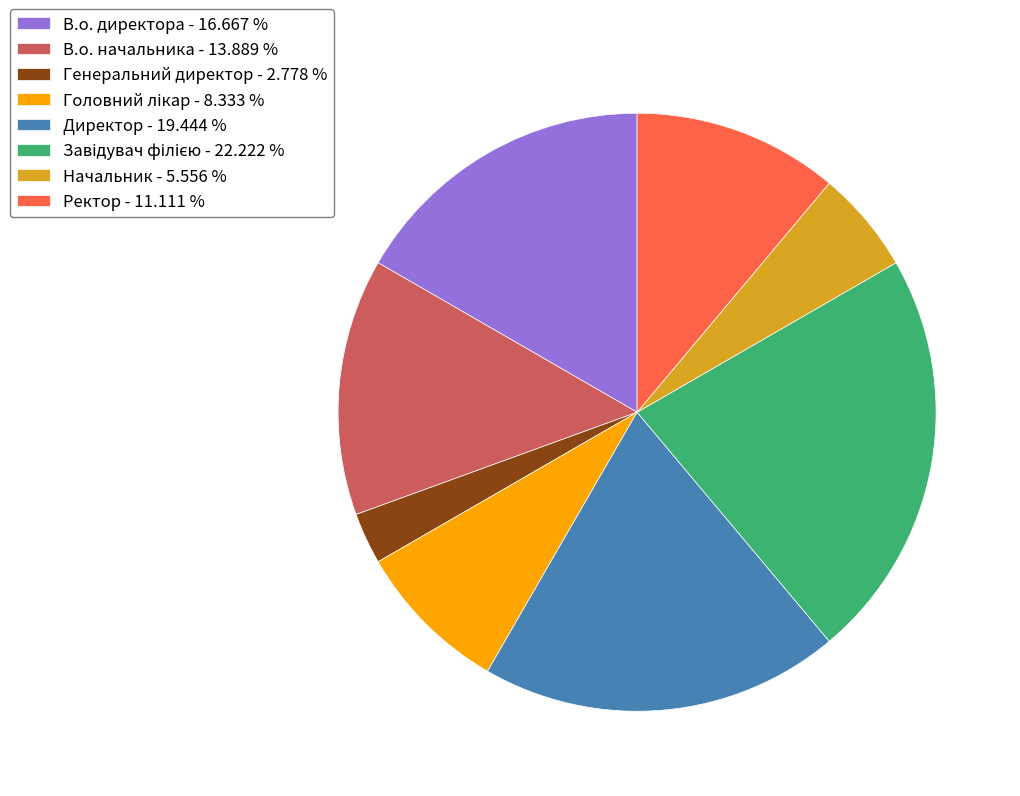

Is there a majority slice in this chart?

No